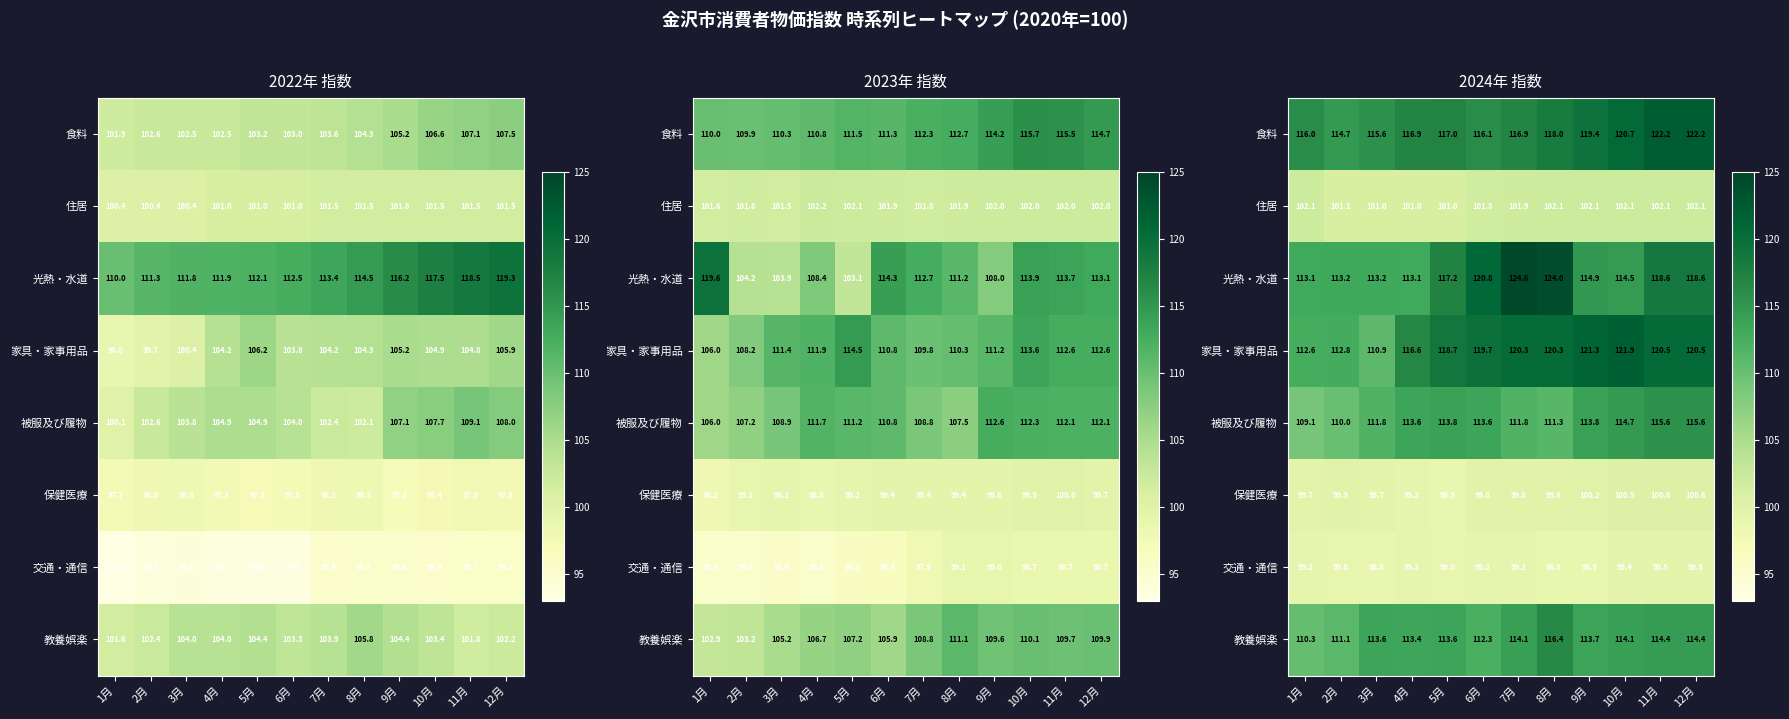

What is the total value across all series at 6月?

883.3